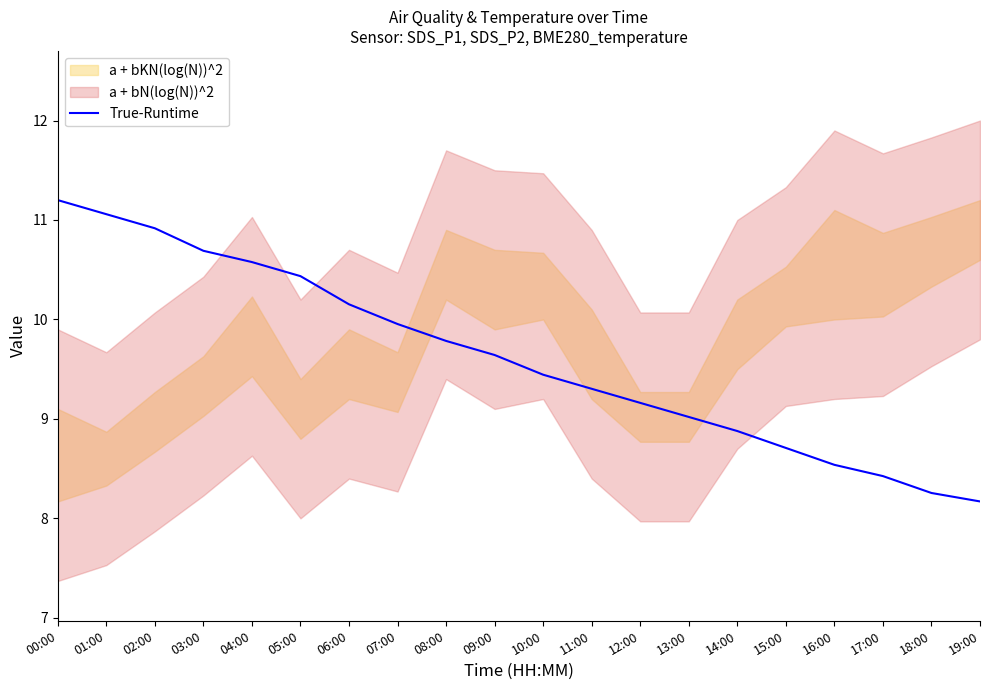

The chart shows a value of 13.5 at 10:00. True or false?

False